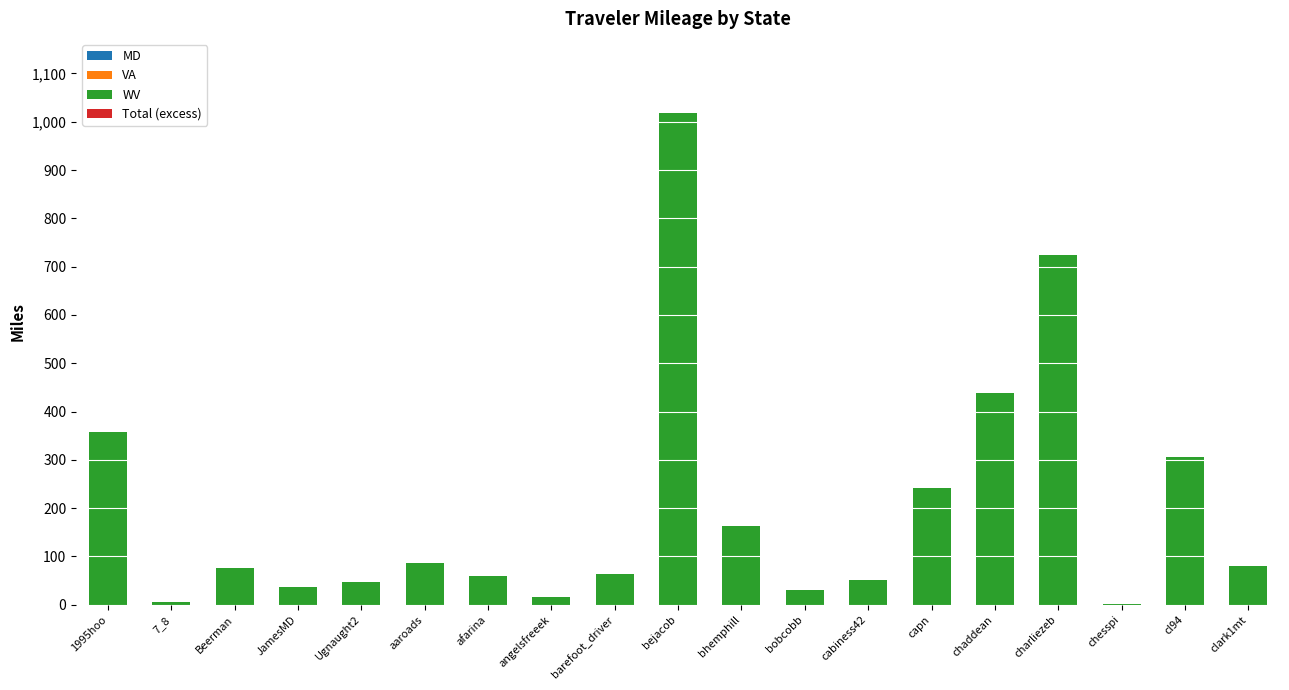

What is the sum of all values?

3805.2